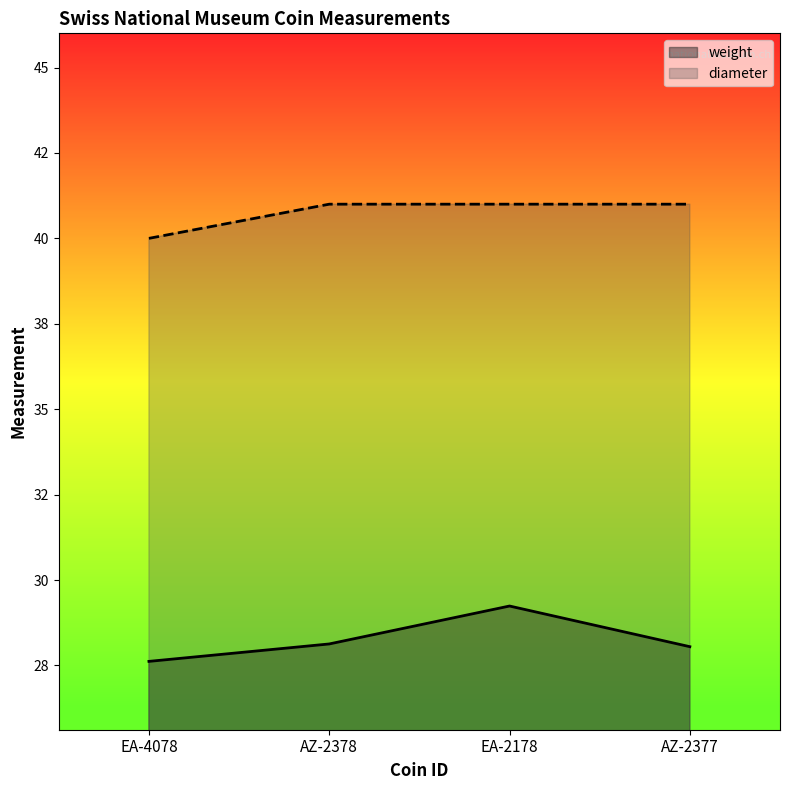

Is it true that weight equals 9.4 at EA-4078?

False